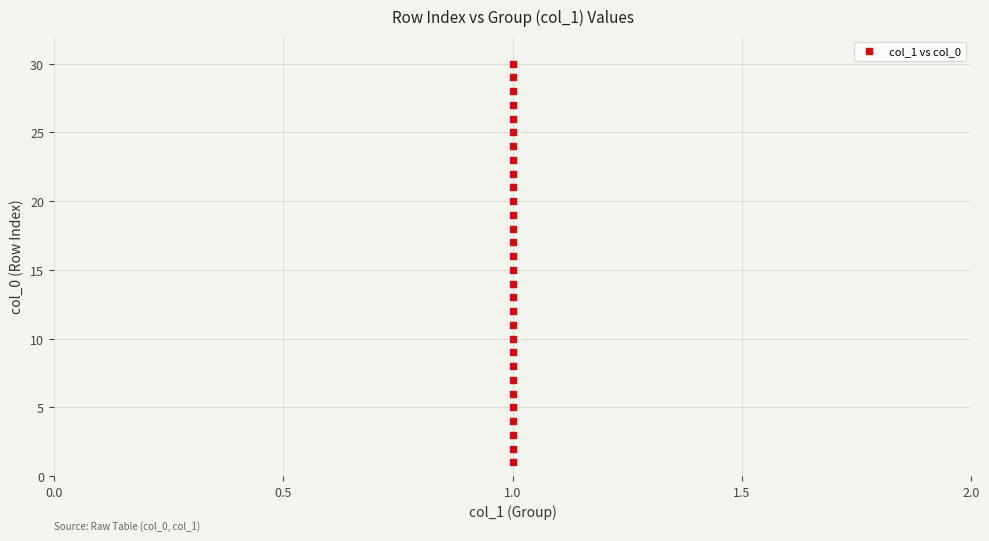

How many points are shown in the scatter plot?

30